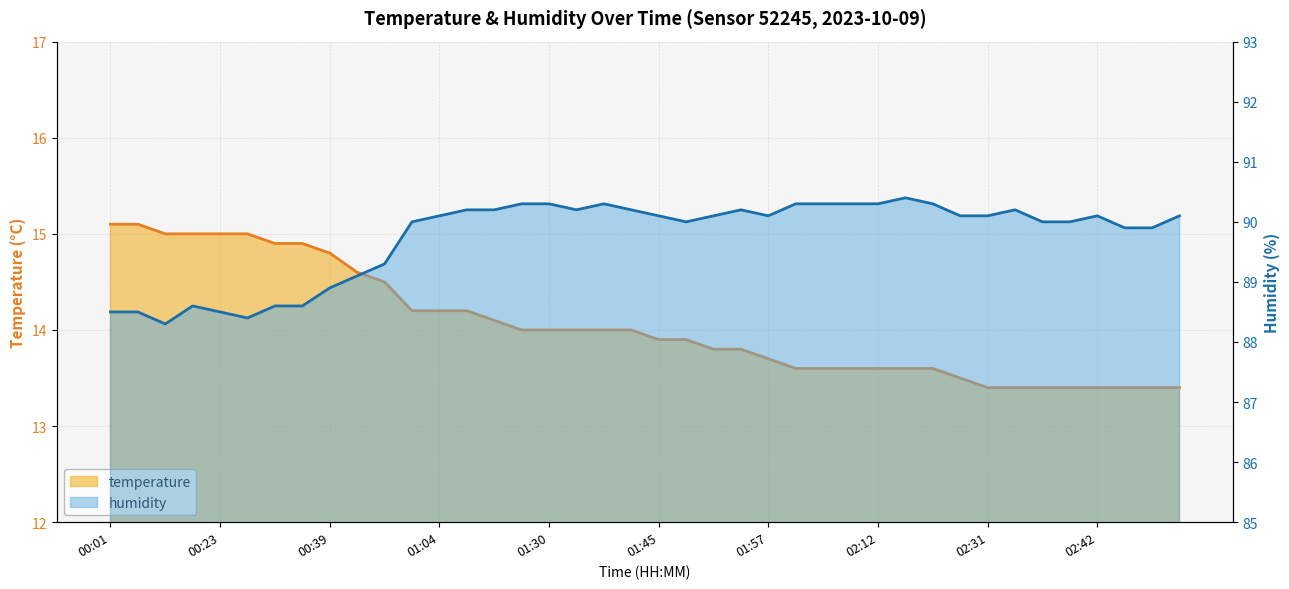

True or false: temperature and humidity cross at least once.

False